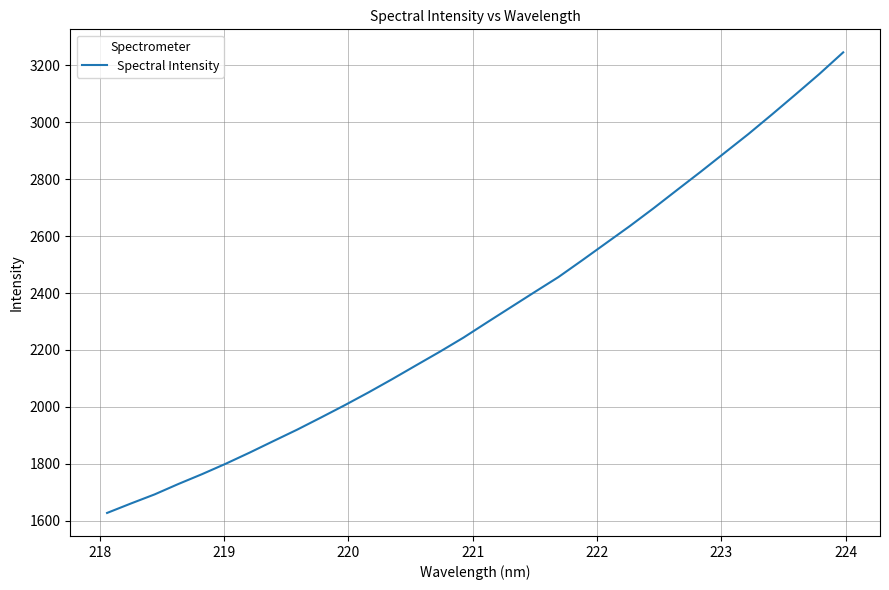

What is the maximum value shown in the chart?

3245.8